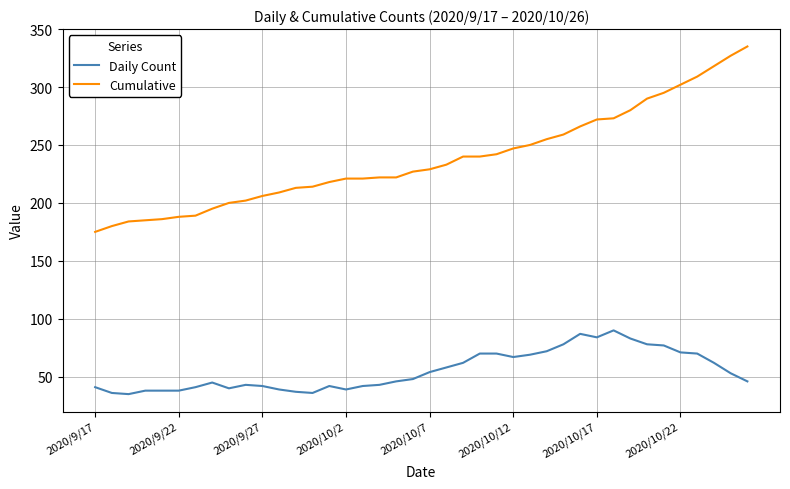

Which series has the largest range (max minus min)?

Cumulative